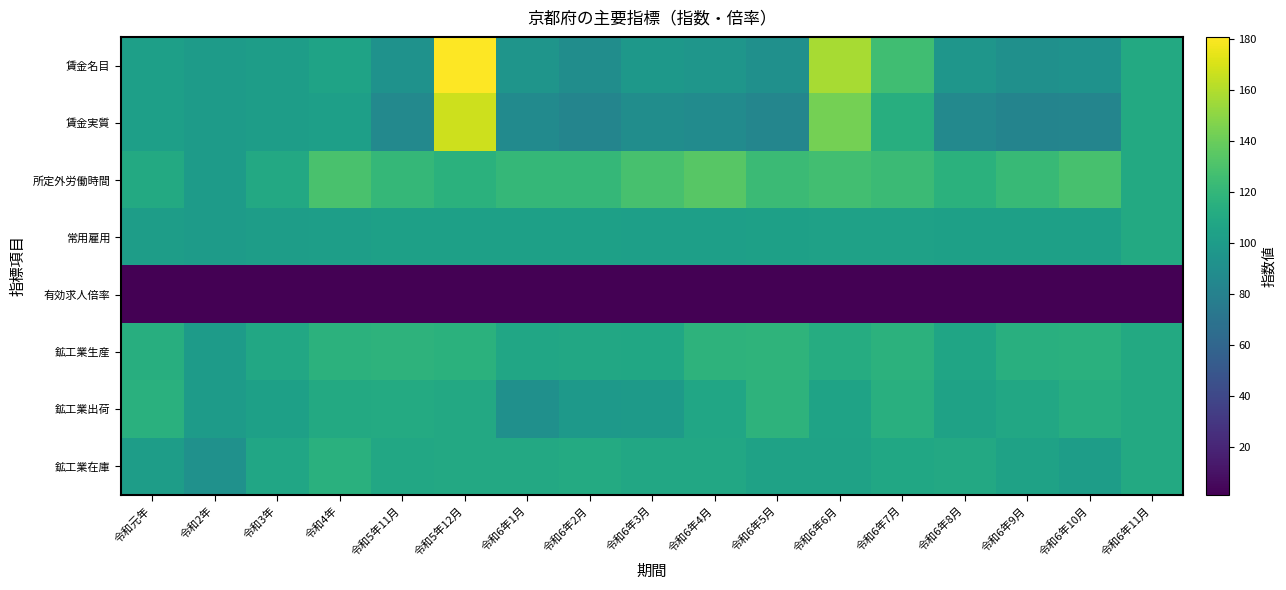

What is the difference between the highest and lowest values at 令和6年6月?

156.4